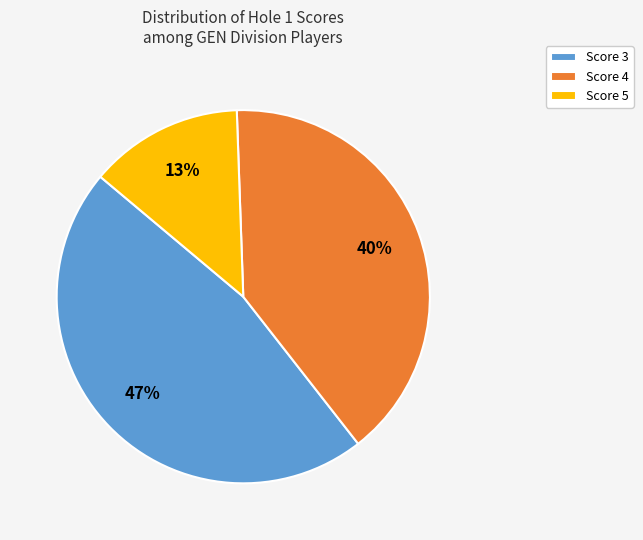

What percentage is the Score 5 slice, to the nearest percent?

13%